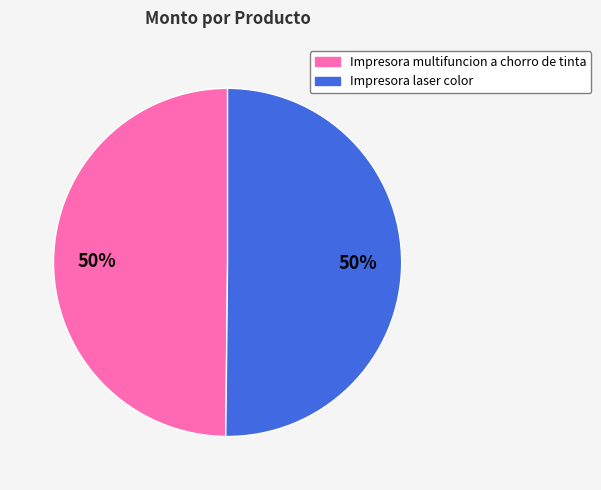

How many segments does this pie chart have?

2